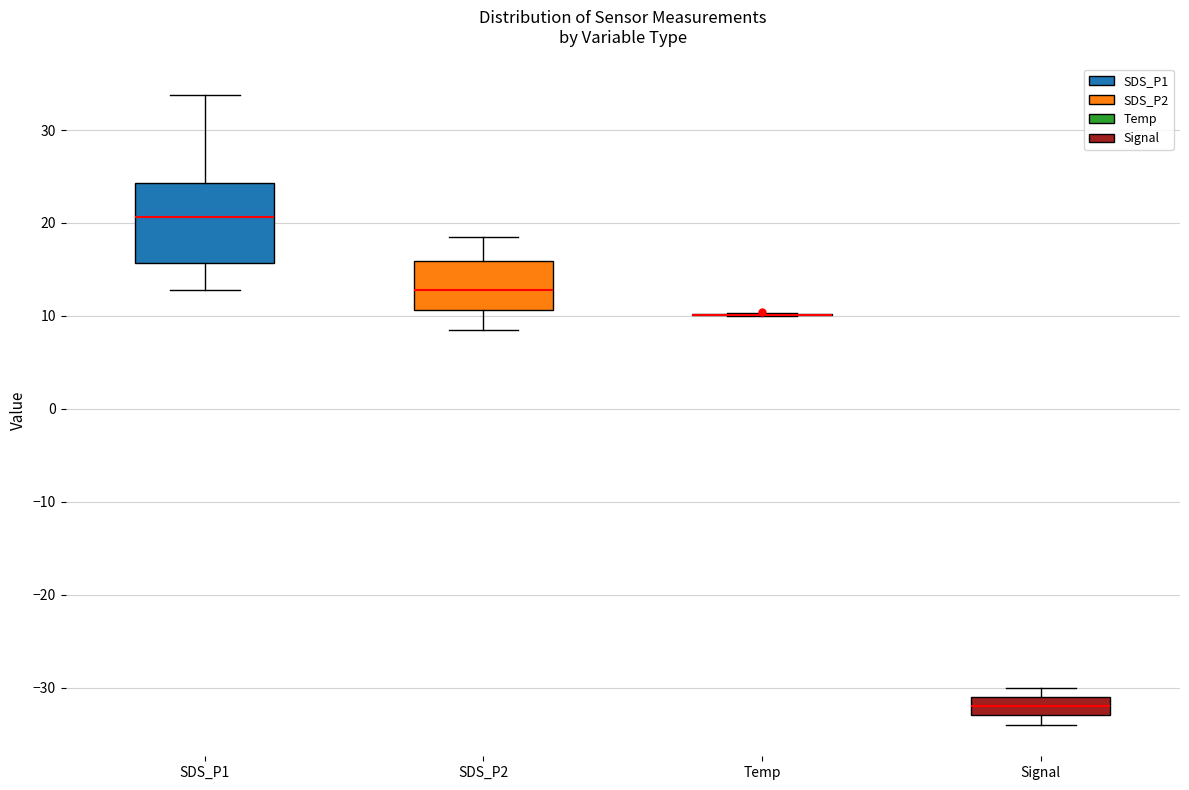

Comparing the boxes themselves (not the whiskers), which one is the tallest?

SDS_P1